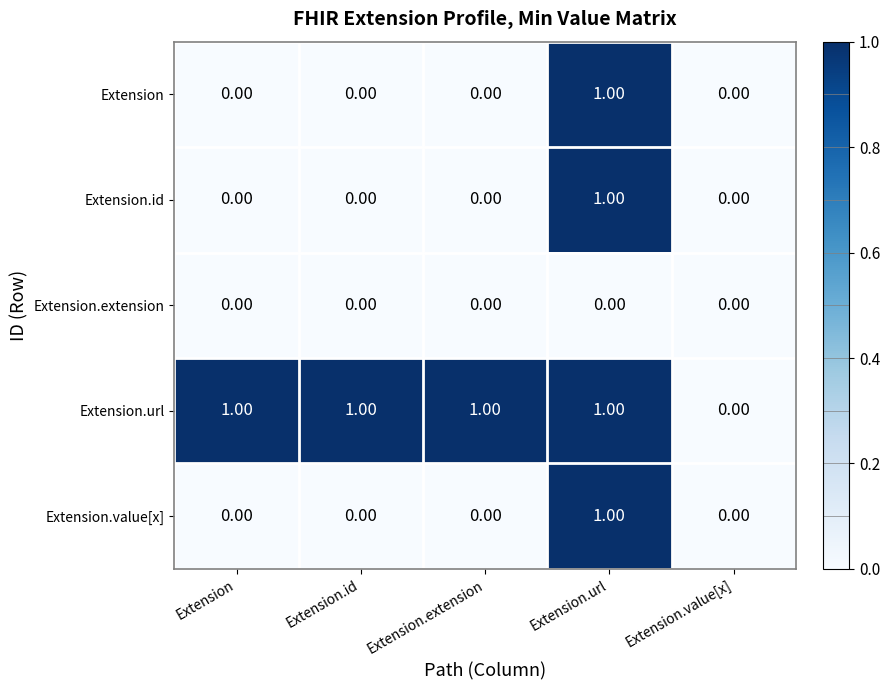

What is the total value across all series at Extension.url?

4